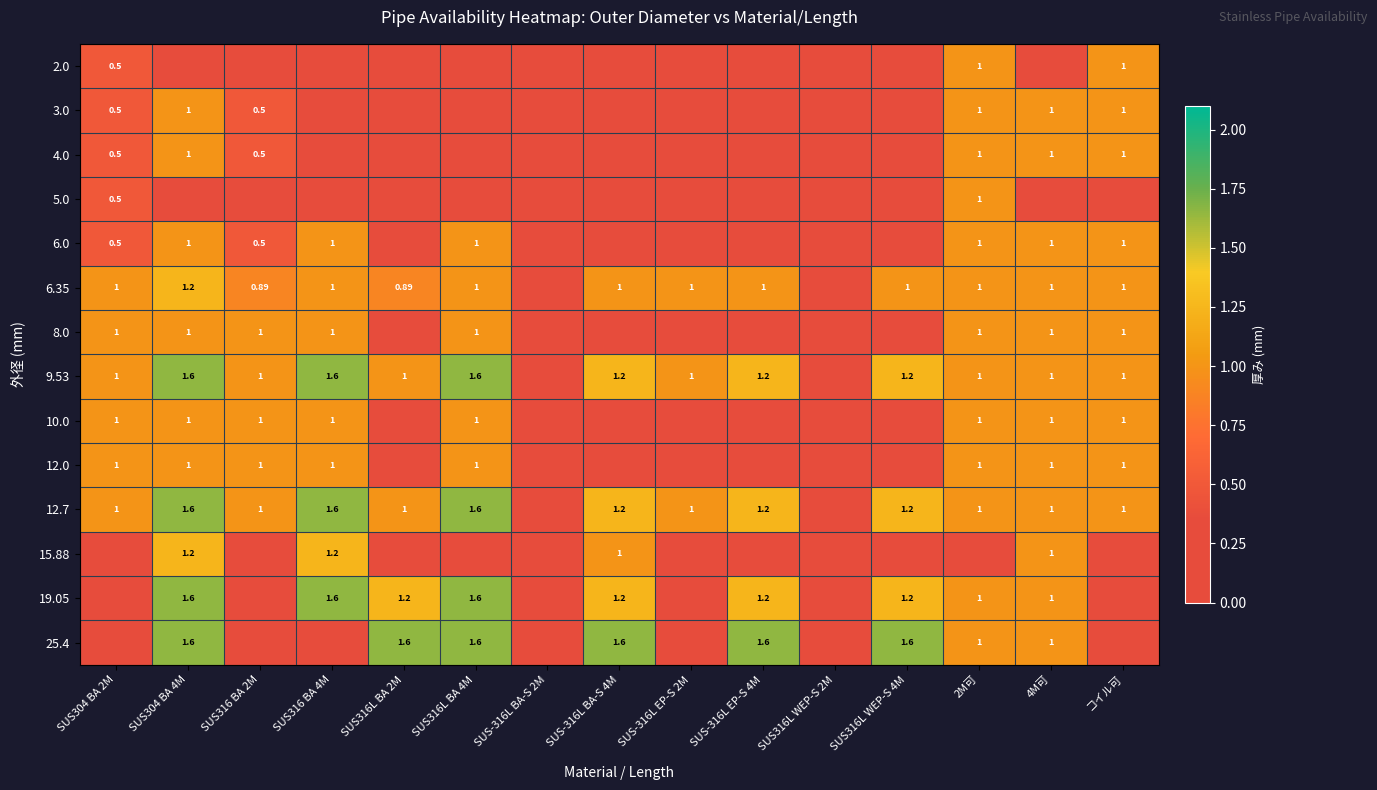

Between SUS304 BA 2M and SUS-316L BA-S 2M, which is larger?

SUS304 BA 2M